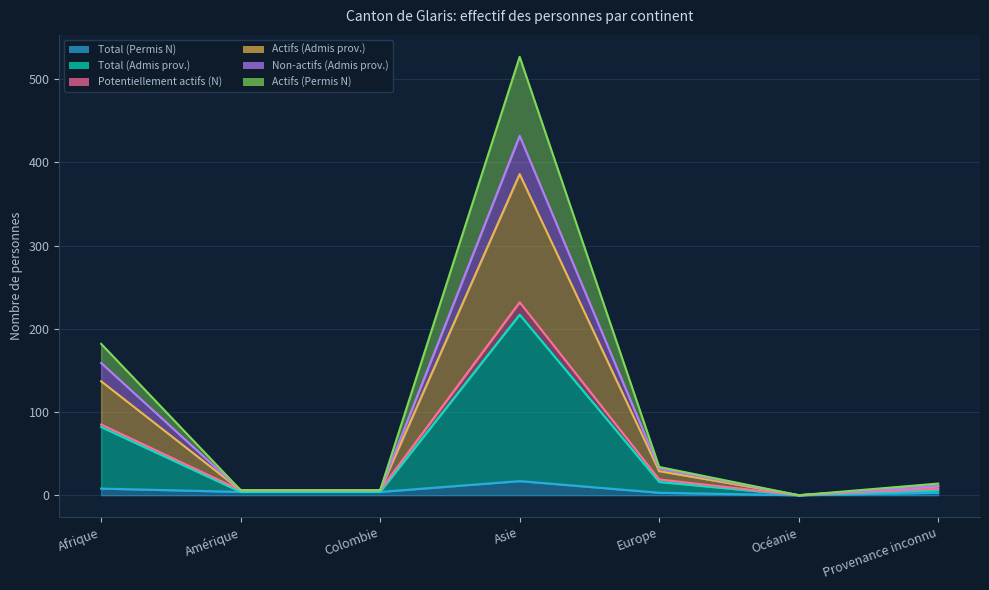

What is the difference between the highest and lowest values at Colombie?

2